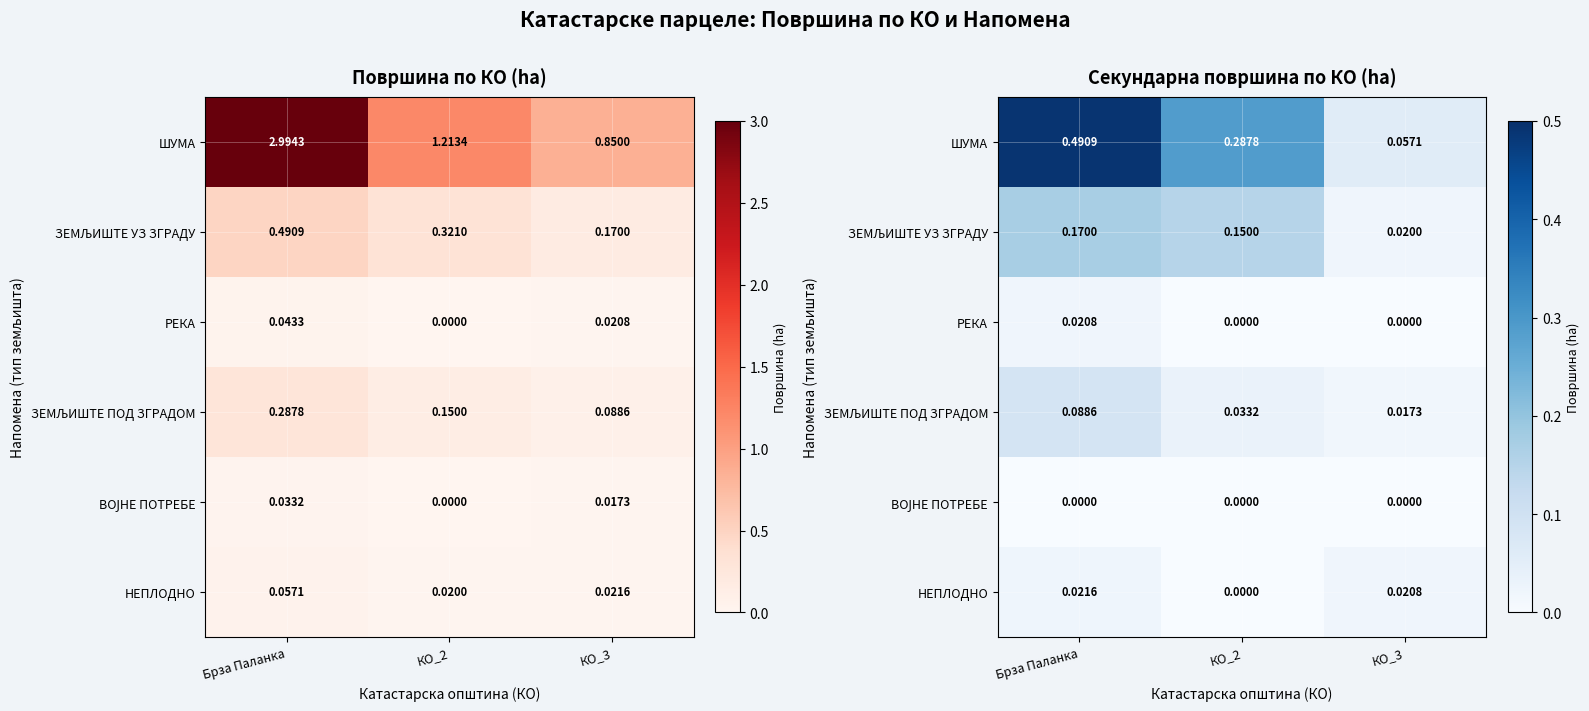

Between КО_2 and КО_3, which series saw the biggest shift?

ШУМА